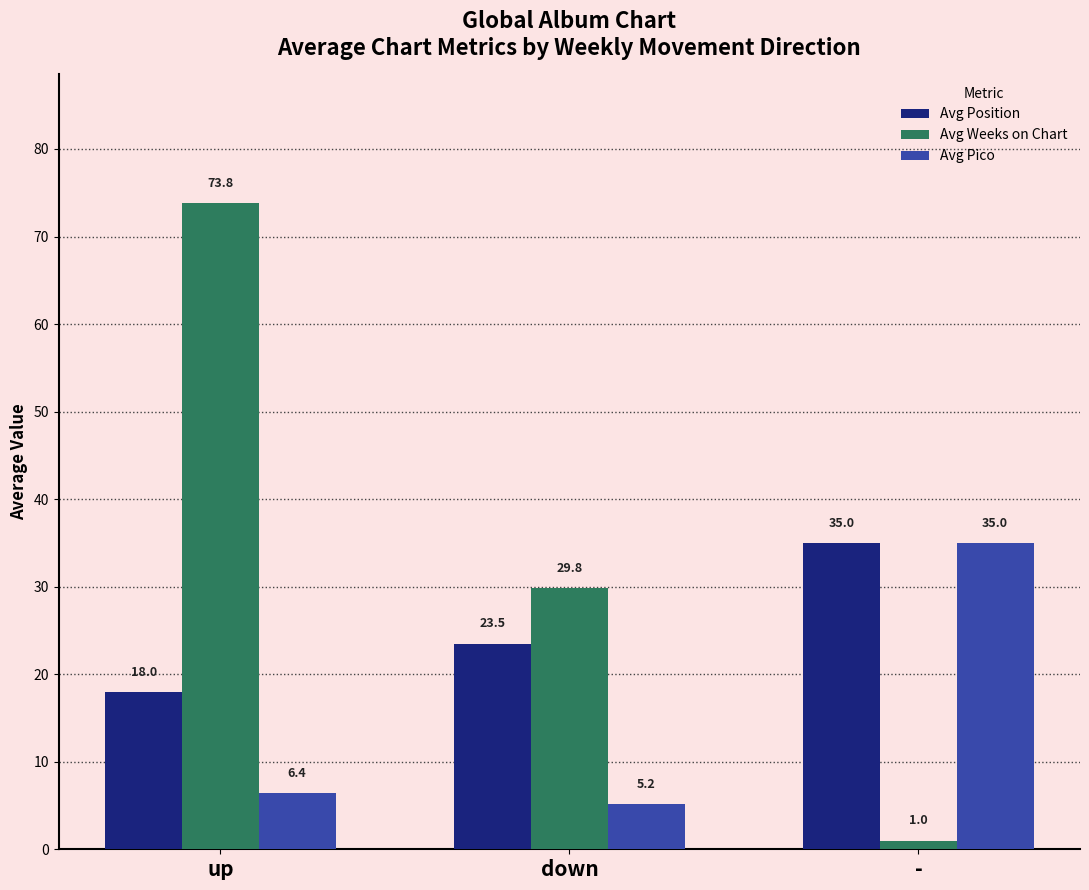

What is the total value across all series at up?

98.2